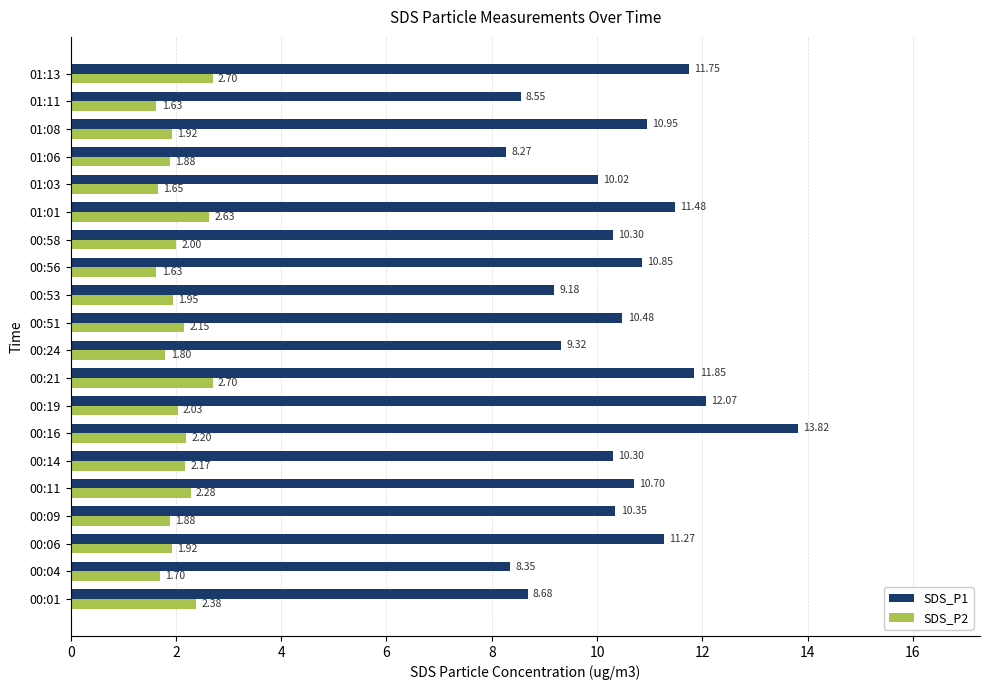

At 01:06, list the series in order from smallest to largest.

SDS_P2, SDS_P1